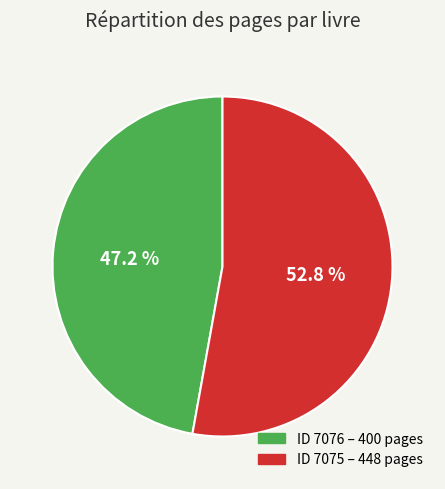

Is there any slice that represents more than half of the pie?

Yes